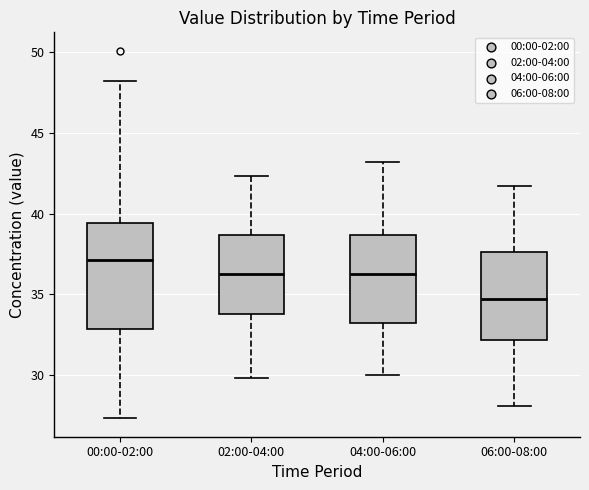

Where does the median line of the box for 06:00-08:00 sit on the y-axis? The values are not printed on the chart, so give them approximately, as read against the axis.

34.5